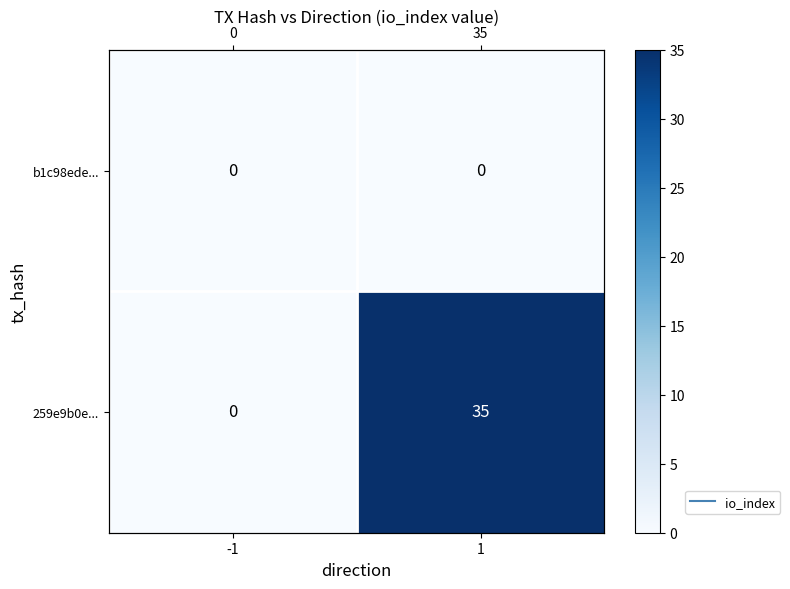

At how many categories does at least one series exceed 27?

1